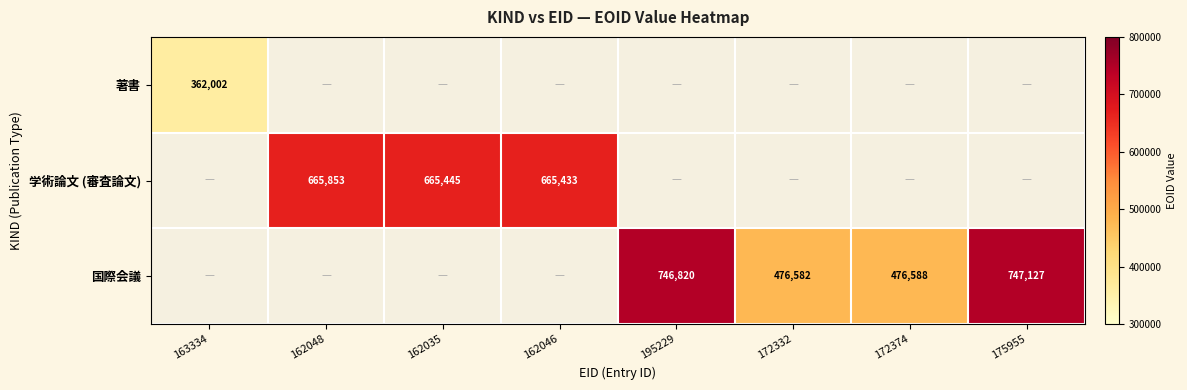

The 国際会議 series shows 1120248 at 175955. True or false?

False